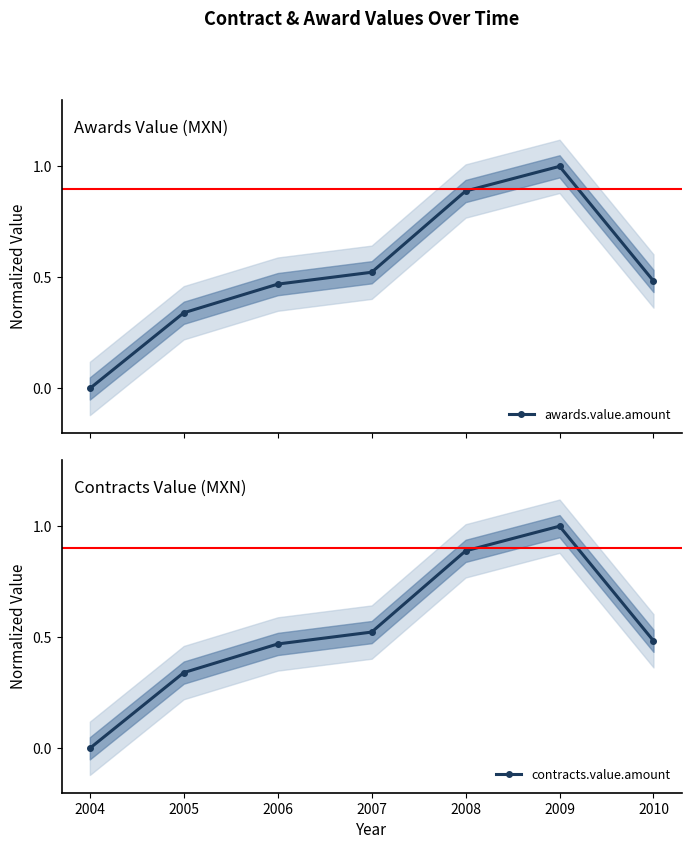

True or false: awards.value.amount and contracts.value.amount intersect in this chart.

False